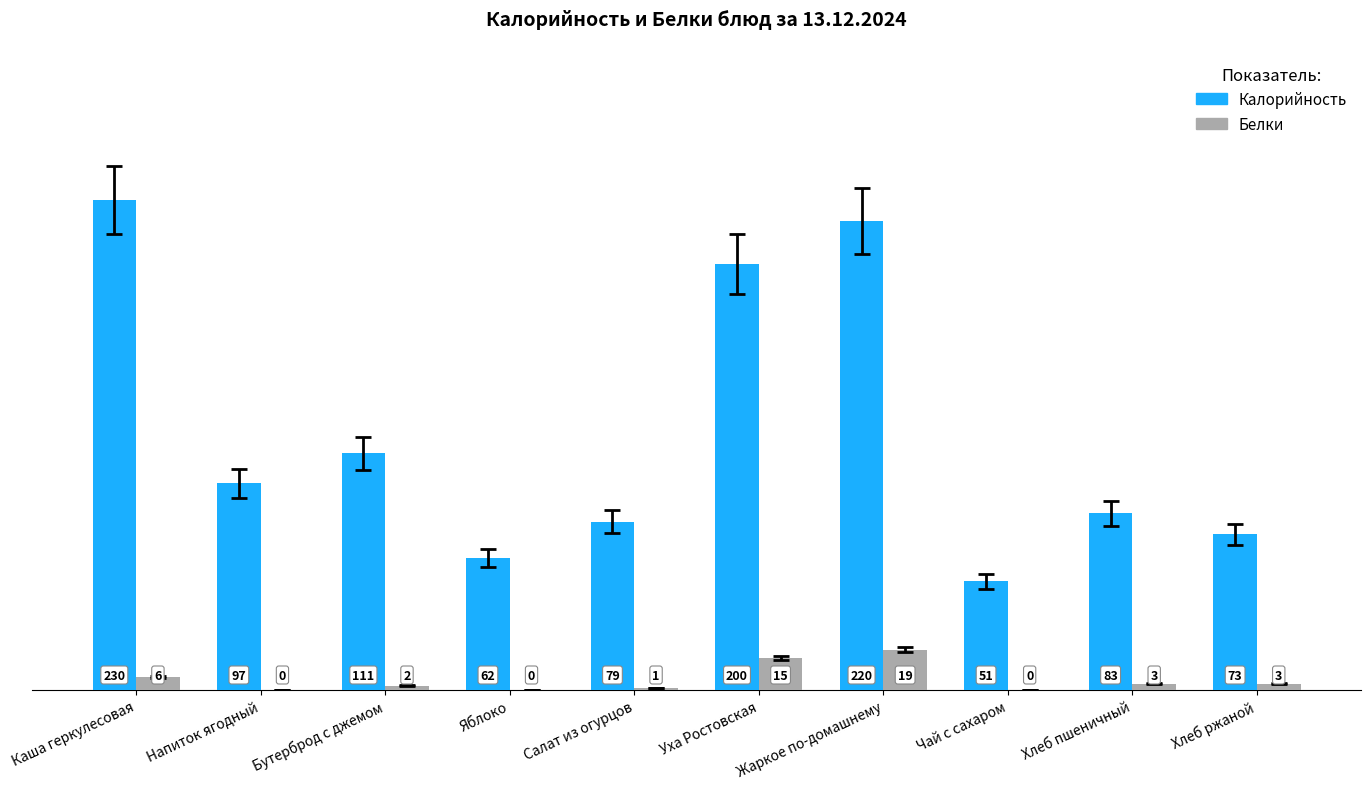

How many data points does each series have?

10